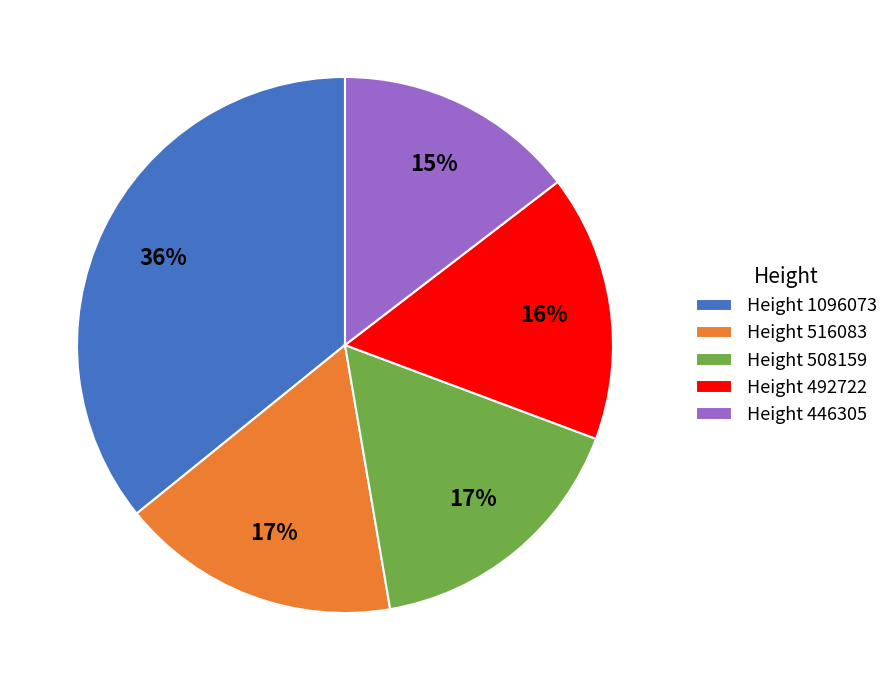

To the nearest percent, what is the average slice percentage?

20%